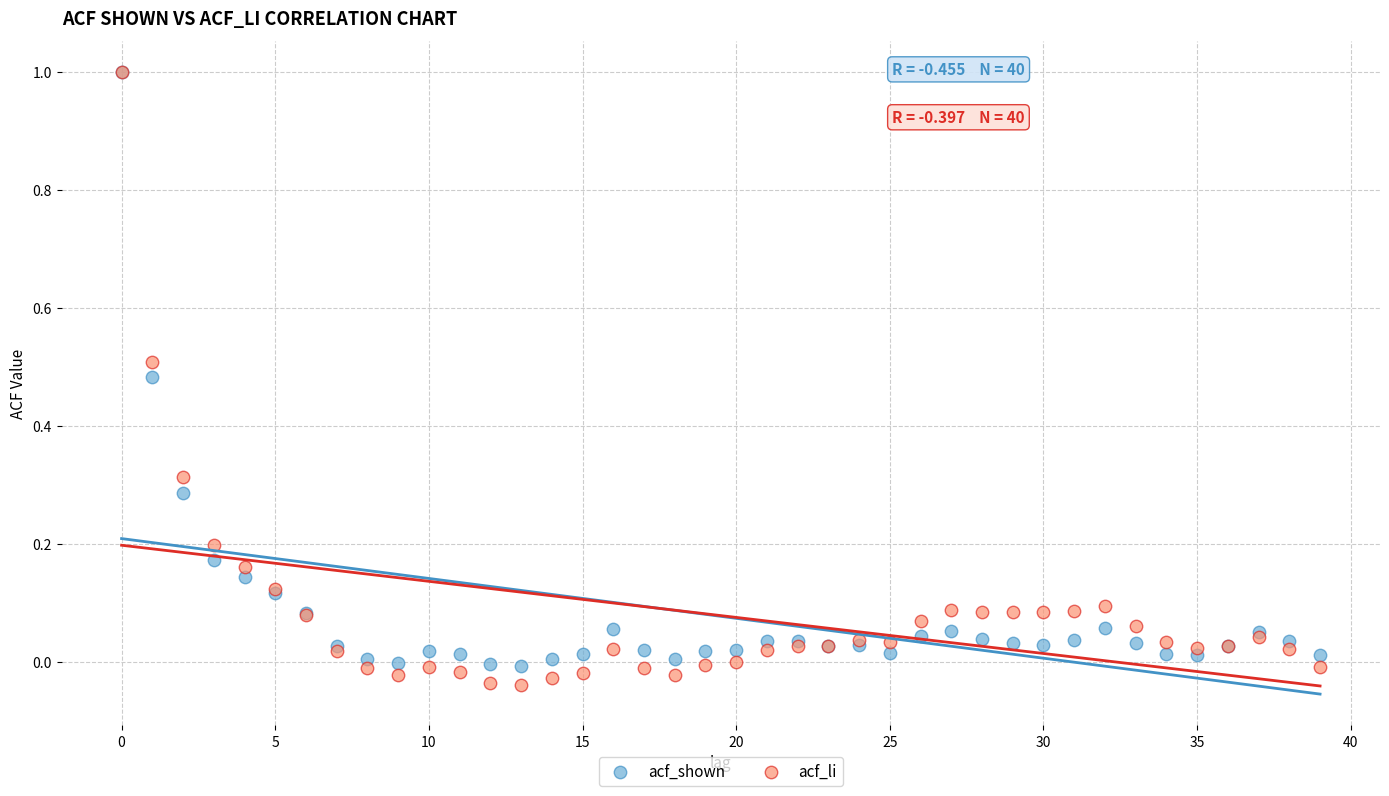

What are all the series names shown in the legend?

acf_shown, acf_li